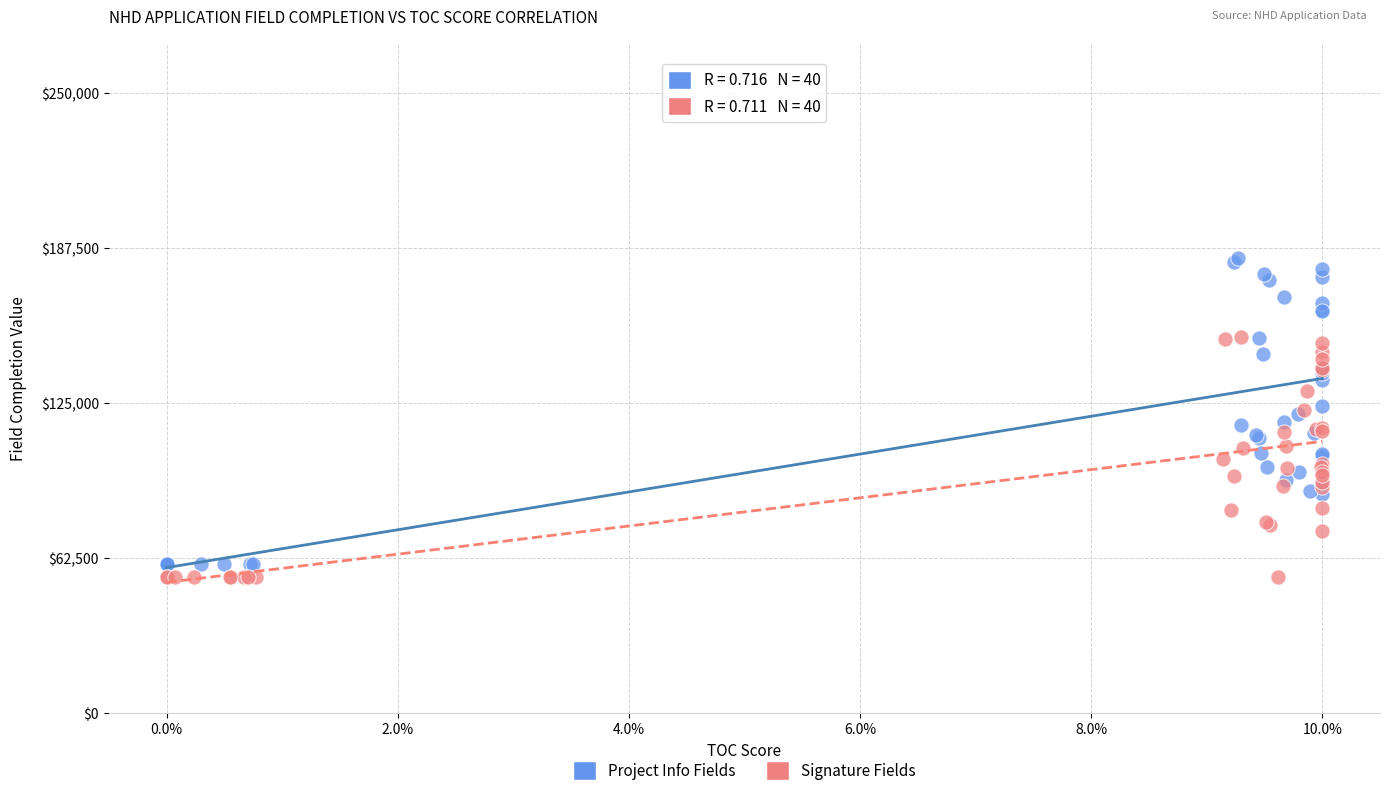

Which series reaches the maximum Y coordinate?

Project Info Fields